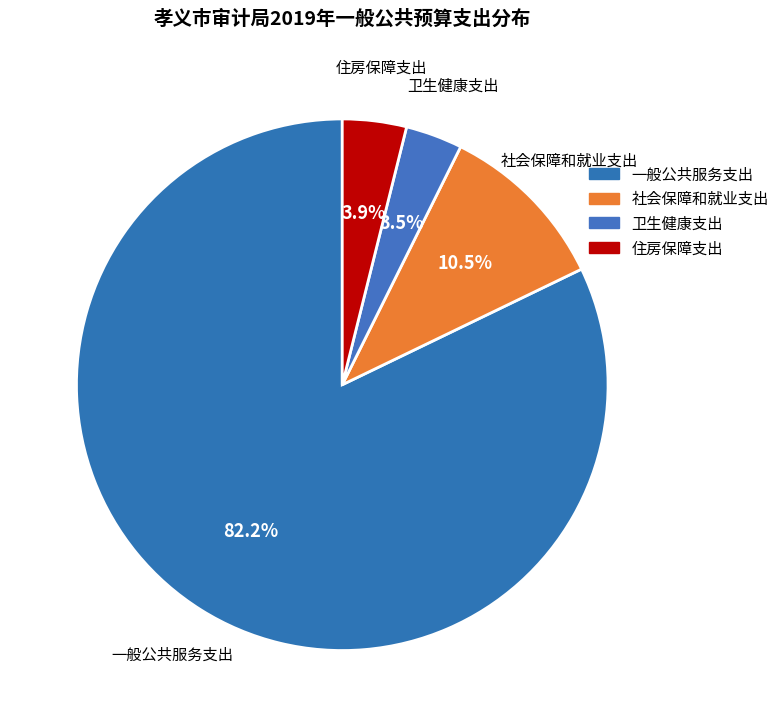

How many segments does this pie chart have?

4